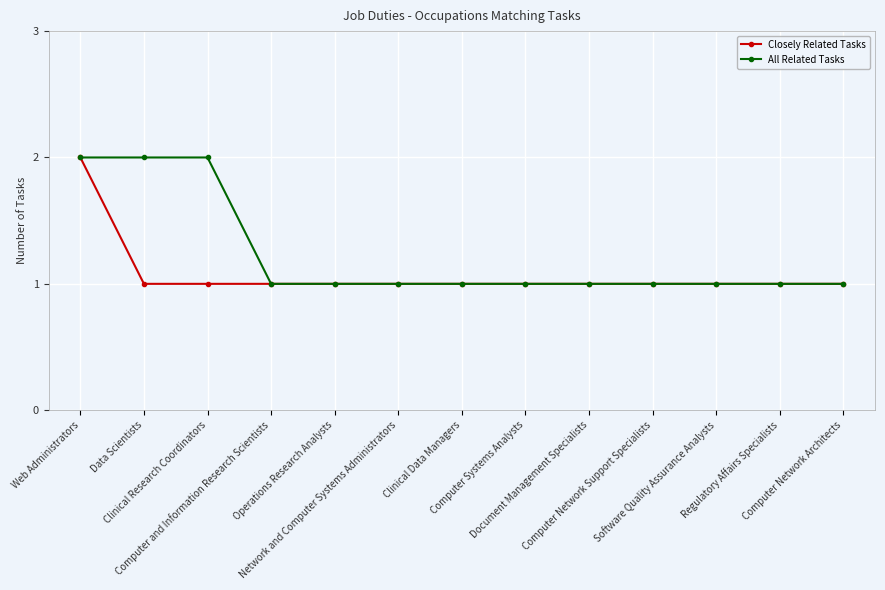

Which series has the largest total across all categories?

All Related Tasks